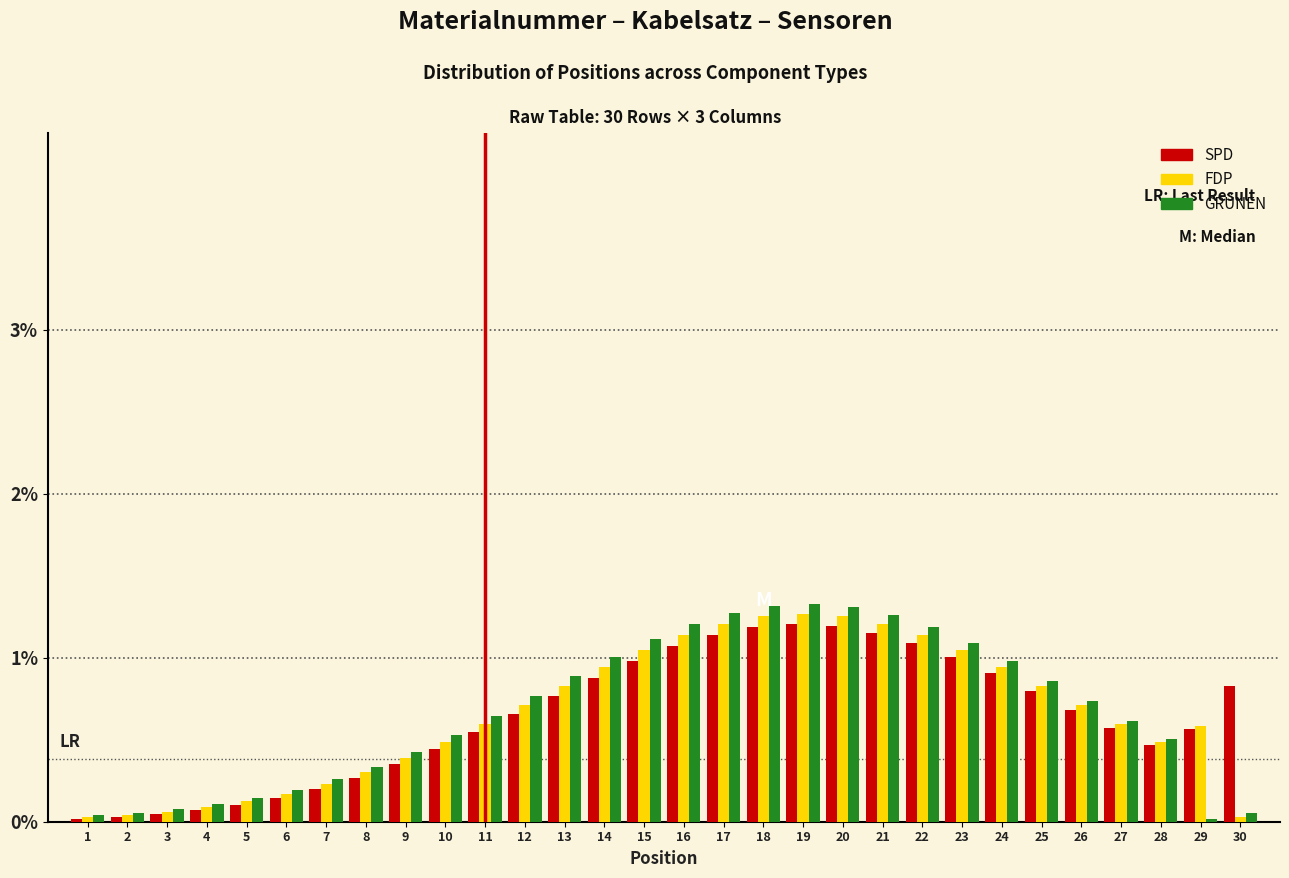

Is the value of SPD at 24 greater than the value of FDP at 23?

No